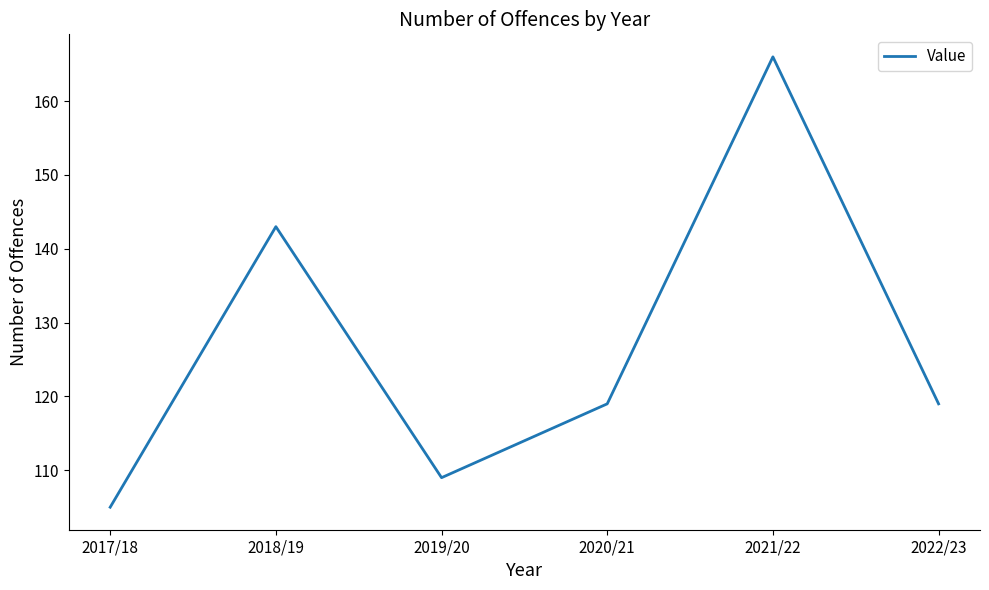

Reading left to right, what are all the values shown in this chart?

2017/18=105	2018/19=143	2019/20=109	2020/21=119	2021/22=166	2022/23=119